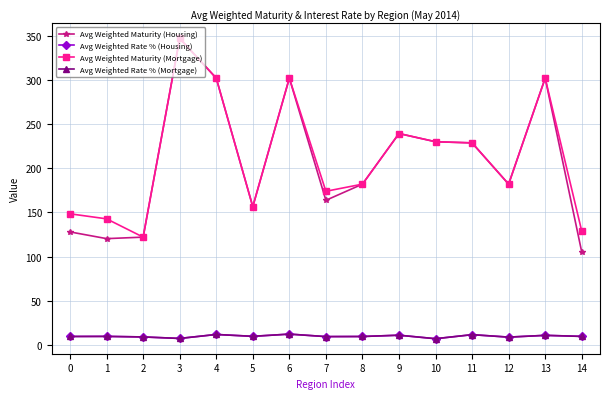

What is the value of the Avg Weighted Rate % (Mortgage) point at the 13th from the left?

8.8